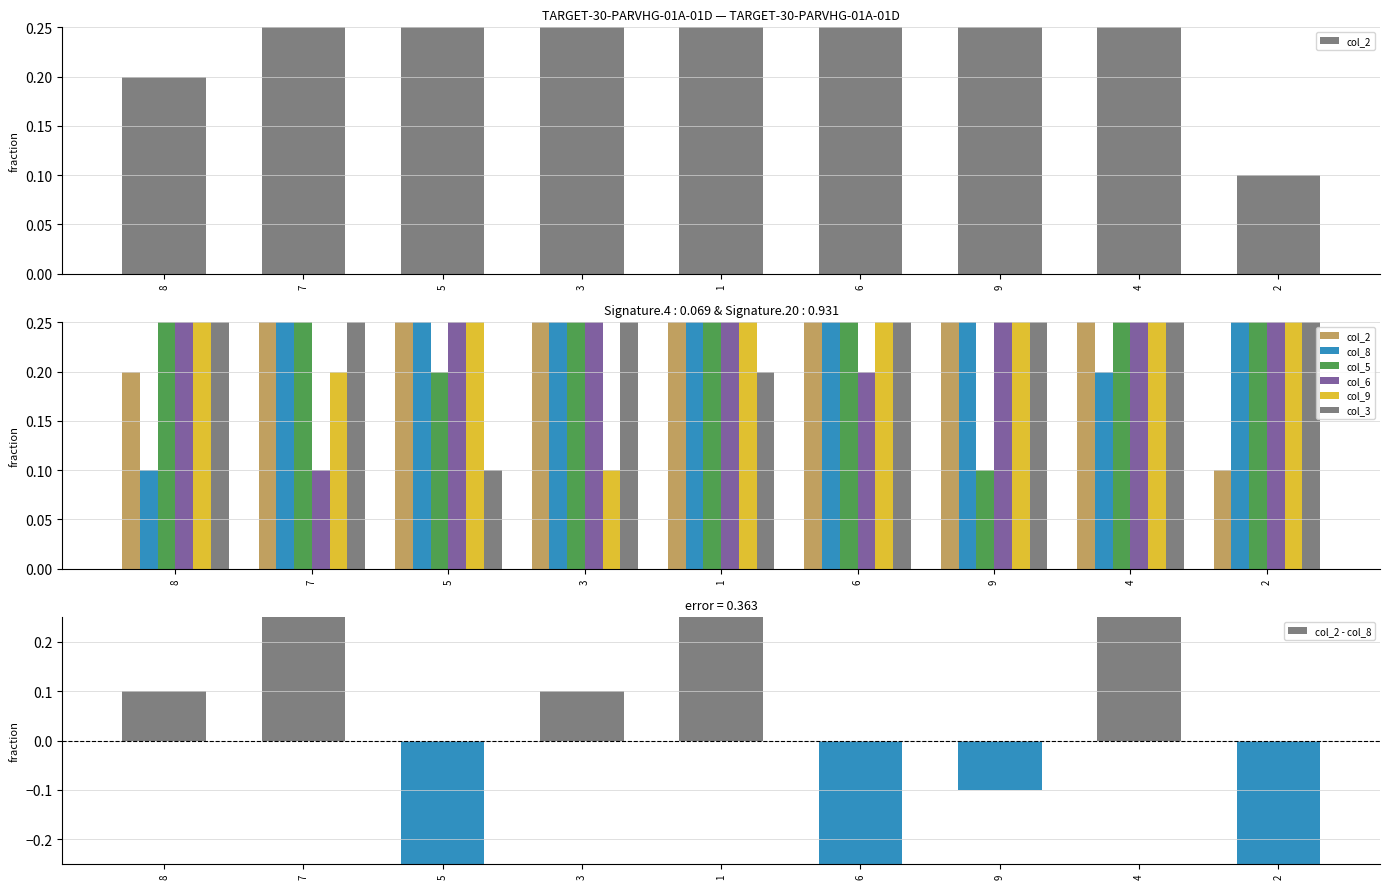

Reading left to right, what are all the values shown in this chart?

col_2: 0.2	0.9	0.4	0.7	0.8	0.5	0.3	0.6	0.1
col_8: 0.1	0.3	0.9	0.6	0.5	0.8	0.4	0.2	0.7
col_5: 0.5	0.8	0.2	0.9	0.6	0.4	0.1	0.7	0.3
col_6: 0.6	0.1	0.7	0.5	0.3	0.2	0.8	0.9	0.4
col_9: 0.4	0.2	0.6	0.1	0.9	0.7	0.5	0.3	0.8
col_3: 0.3	0.6	0.1	0.4	0.2	0.9	0.7	0.8	0.5